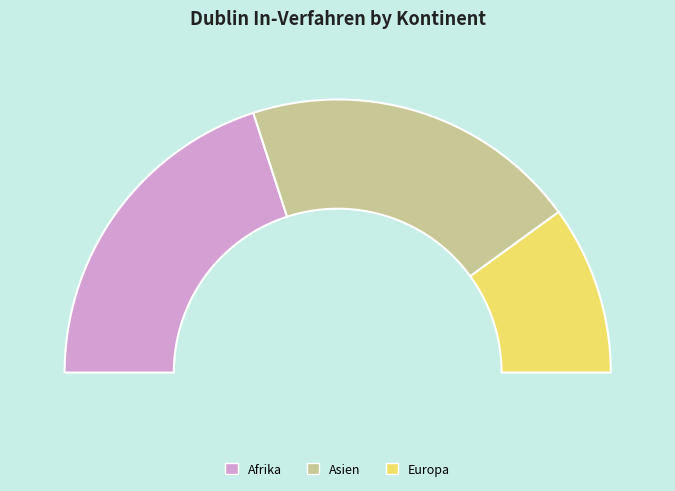

What is the total percentage of Afrika and Europa?

60.0%